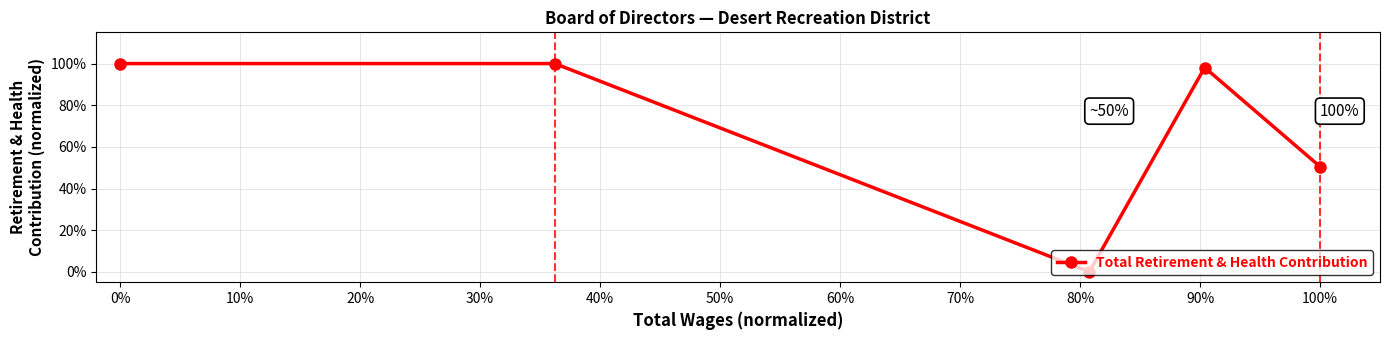

True or false: there are more than 0 points higher than both neighbors.

True